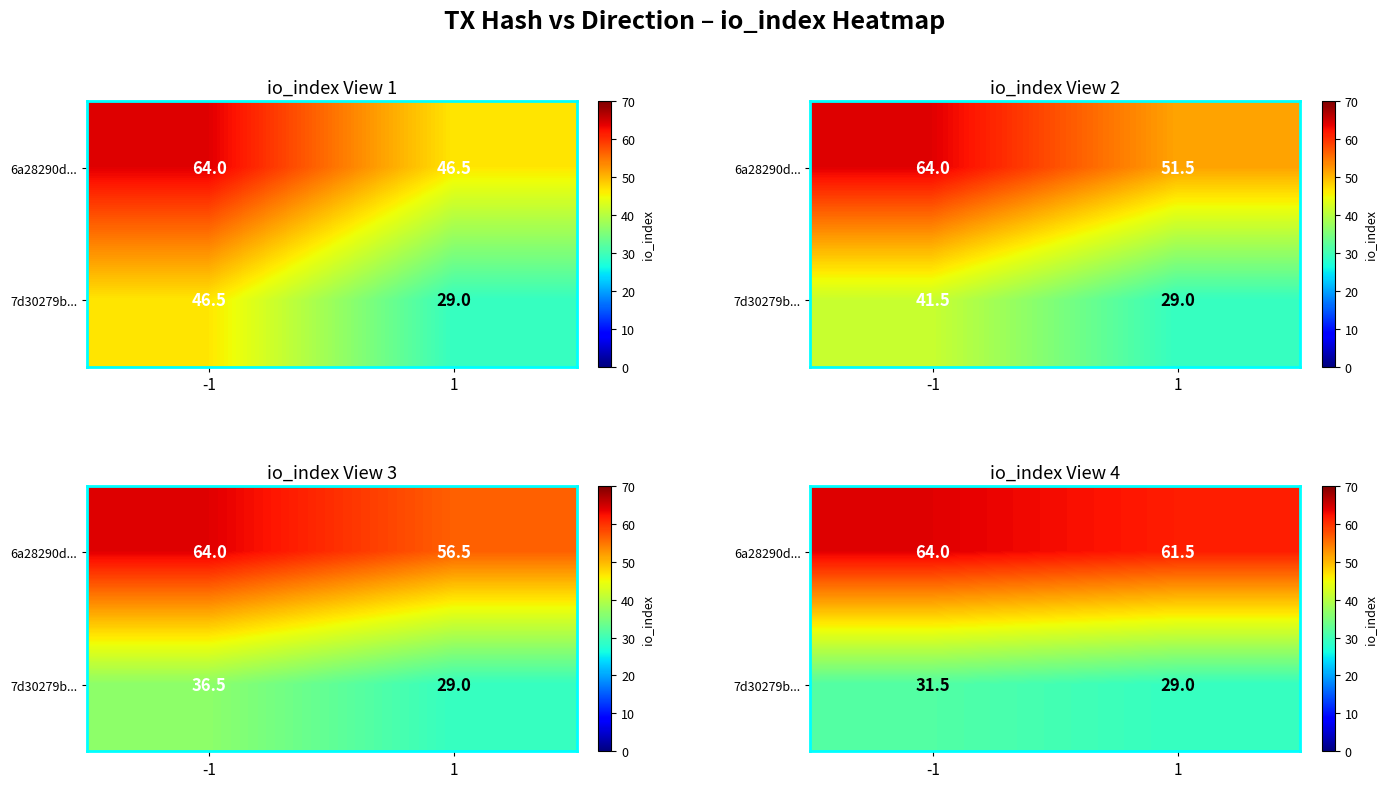

The value of row_1 at -1 is 42.6. True or false?

False